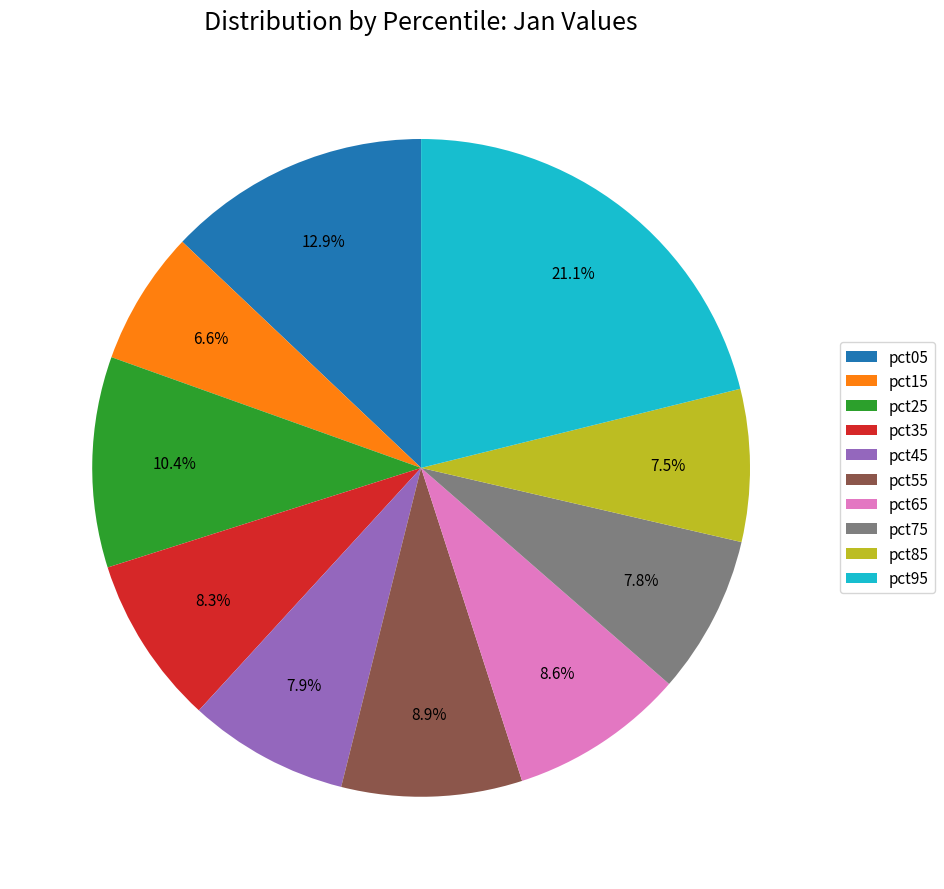

To the nearest percent, what is the combined percentage of pct95 and pct45?

29%